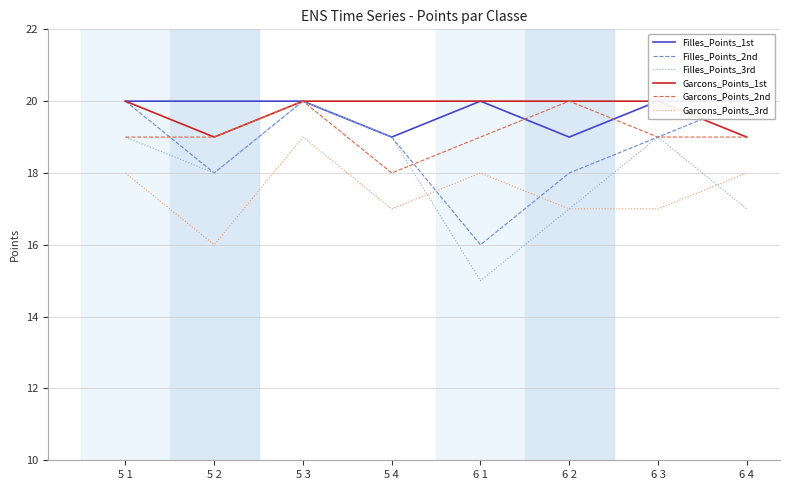

Reading left to right, transcribe all the data shown in this chart.

Filles_Points_1st: 20	20	20	19	20	19	20	20
Filles_Points_2nd: 20	18	20	19	16	18	19	20
Filles_Points_3rd: 19	18	20	19	15	17	19	17
Garcons_Points_1st: 20	19	20	20	20	20	20	19
Garcons_Points_2nd: 19	19	20	18	19	20	19	19
Garcons_Points_3rd: 18	16	19	17	18	17	17	18